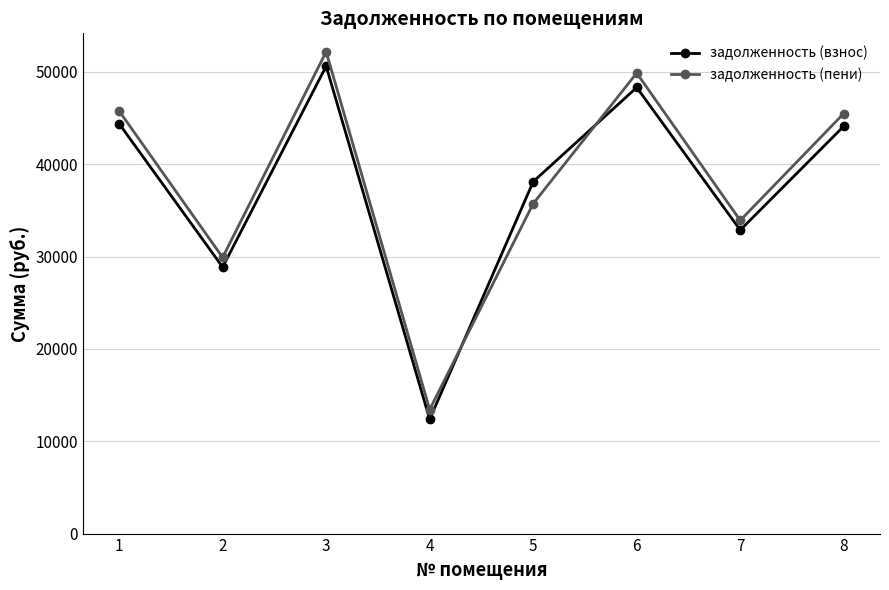

At which label does задолженность (пени) first exceed 45485?

1